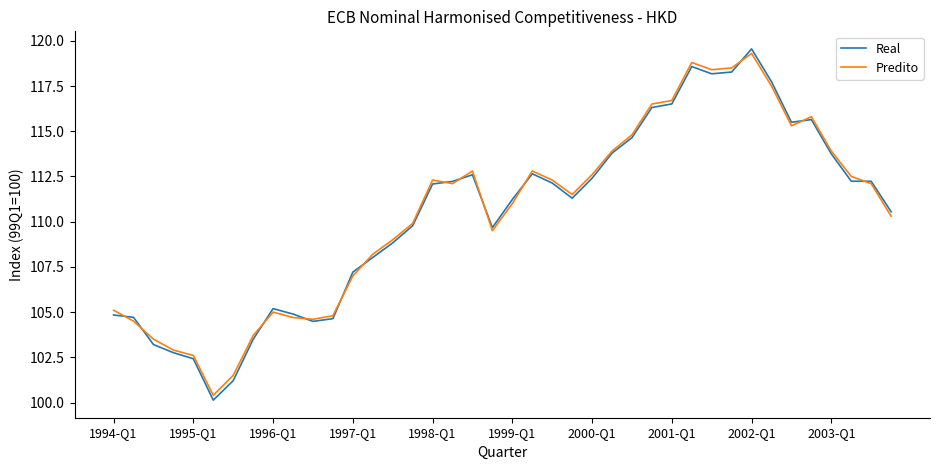

Which series ends up on top after the final intersection of Real and Predito?

Real